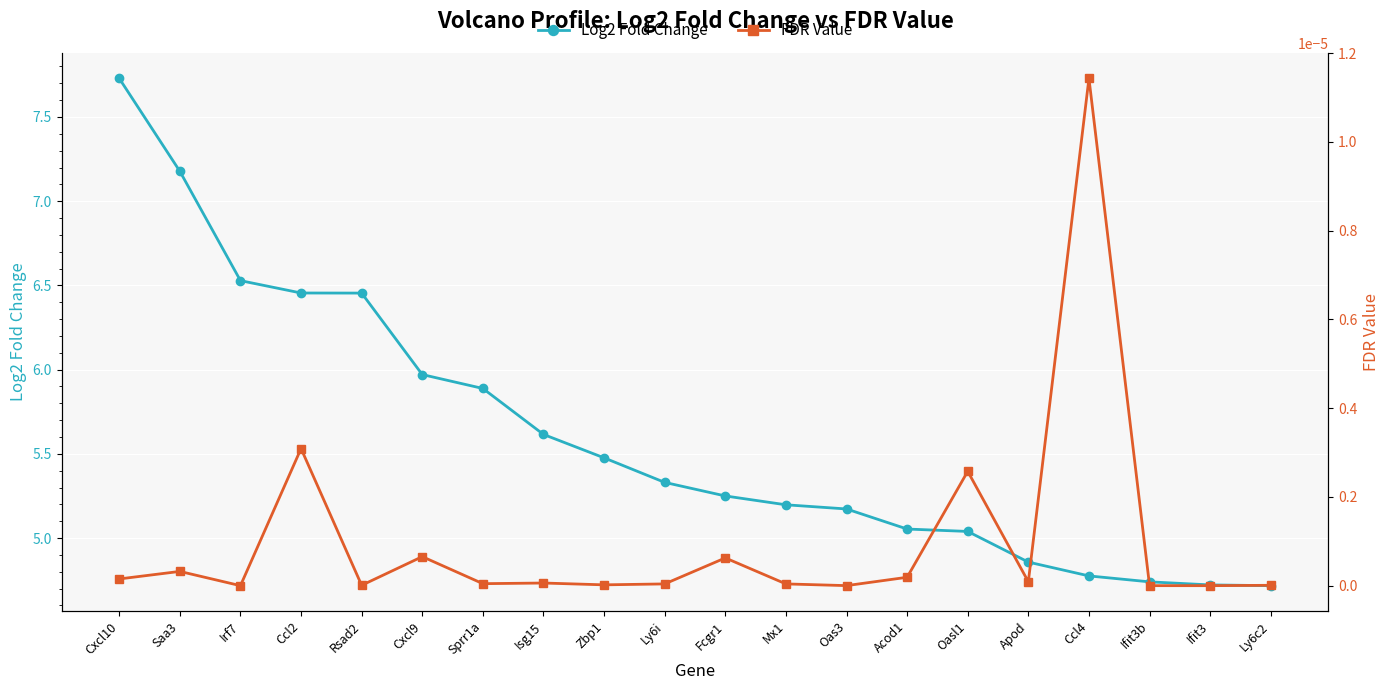

Which series has the widest spread of values?

Log2 Fold Change